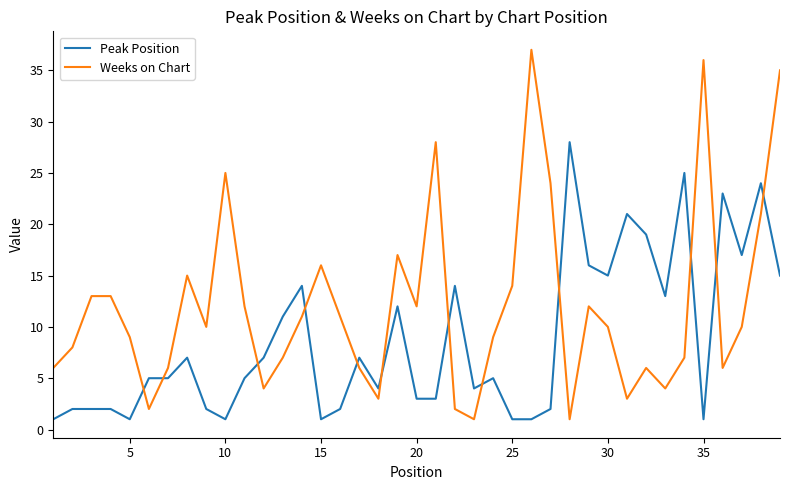

Which series has the largest total across all categories?

Weeks on Chart